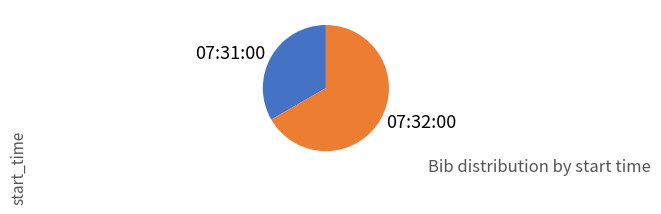

Does 07:31:00 represent more than half of the total?

No